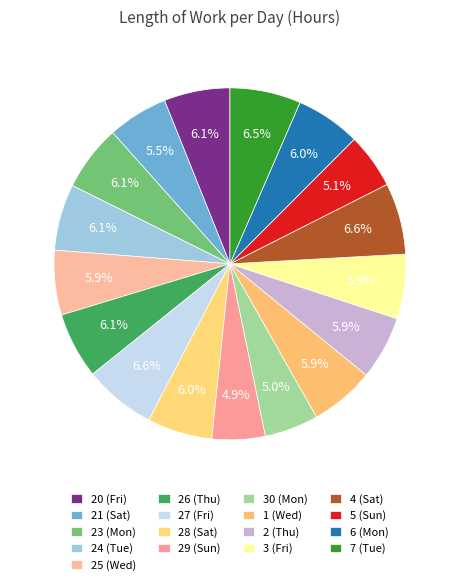

Count the number of slices in the pie.

17